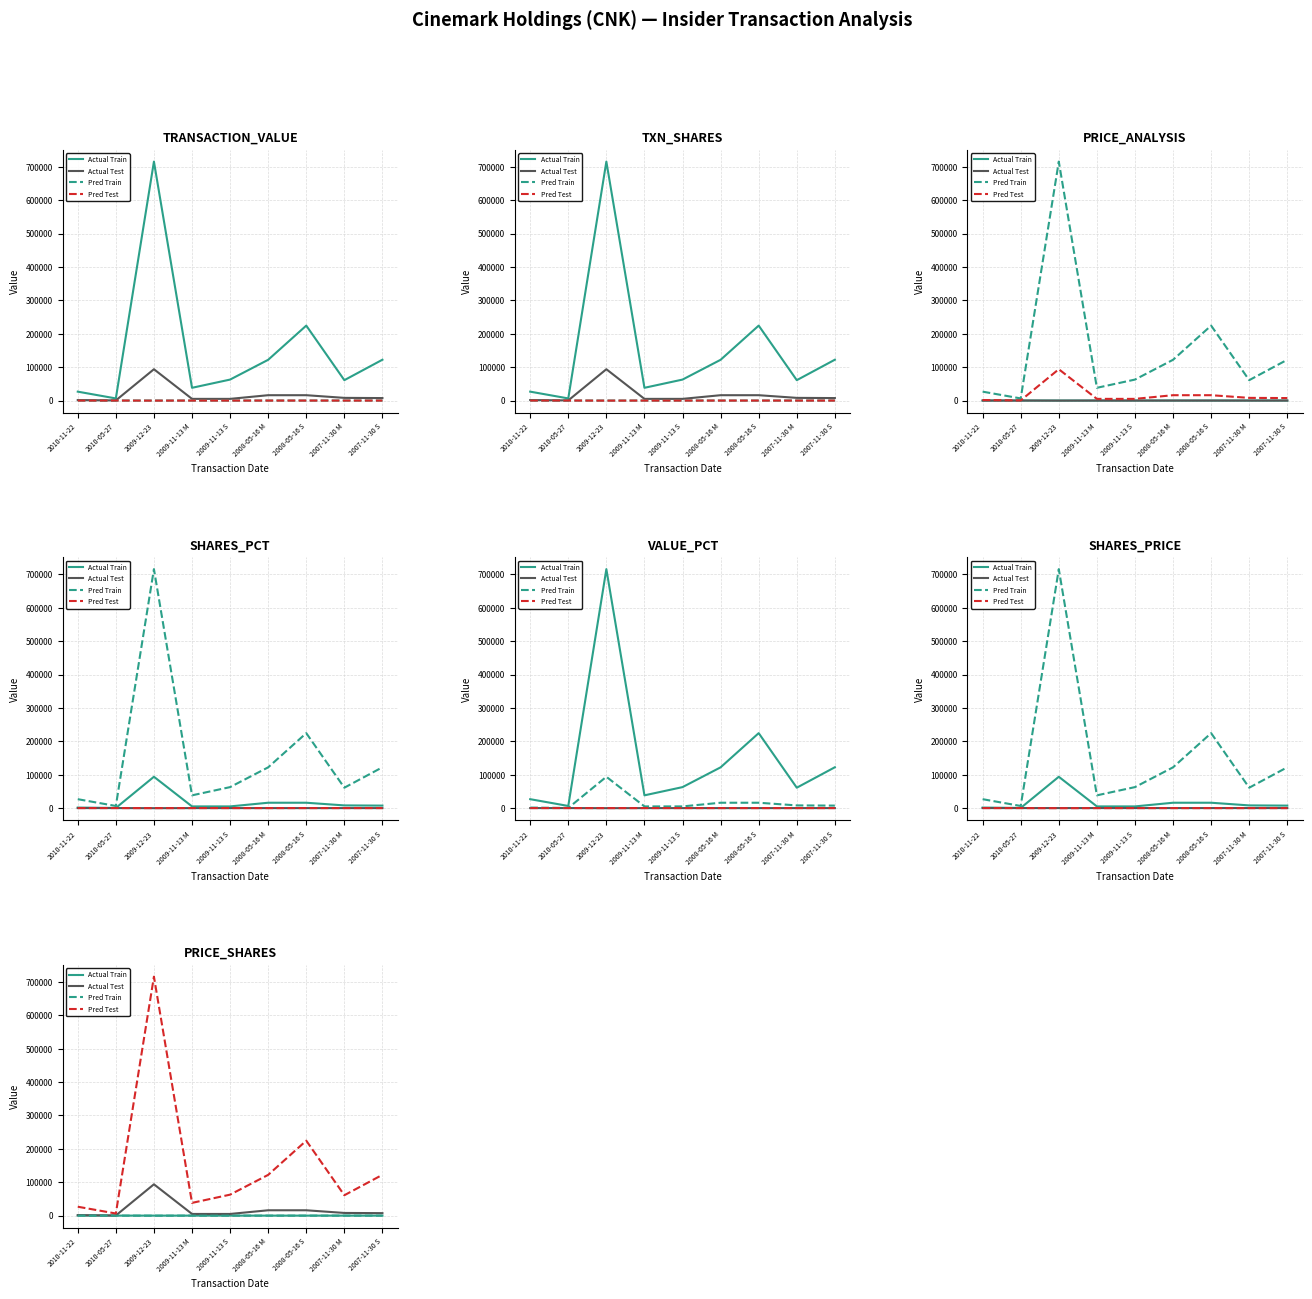

True or false: Actual Train and Pred Train intersect in this chart.

False